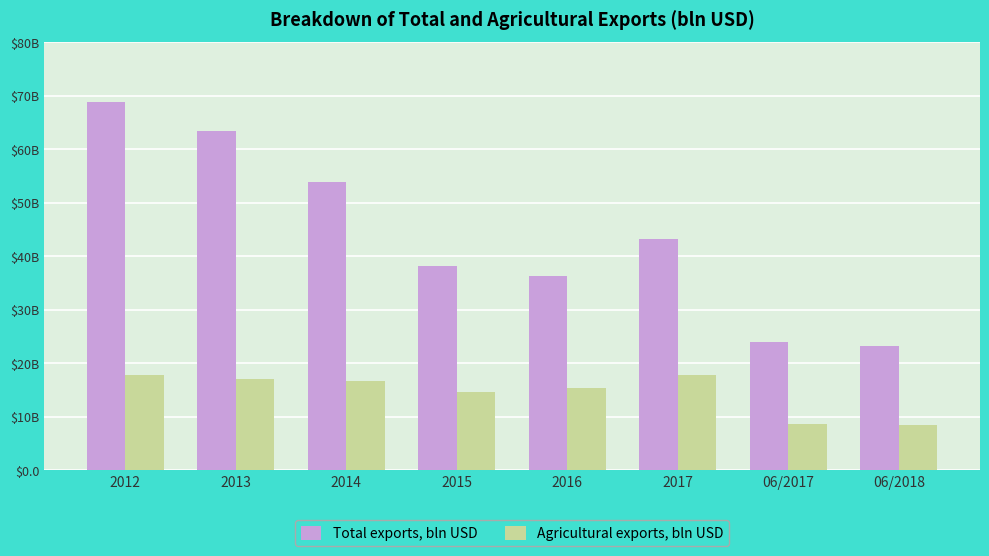

Does the chart contain stacked bars?

No